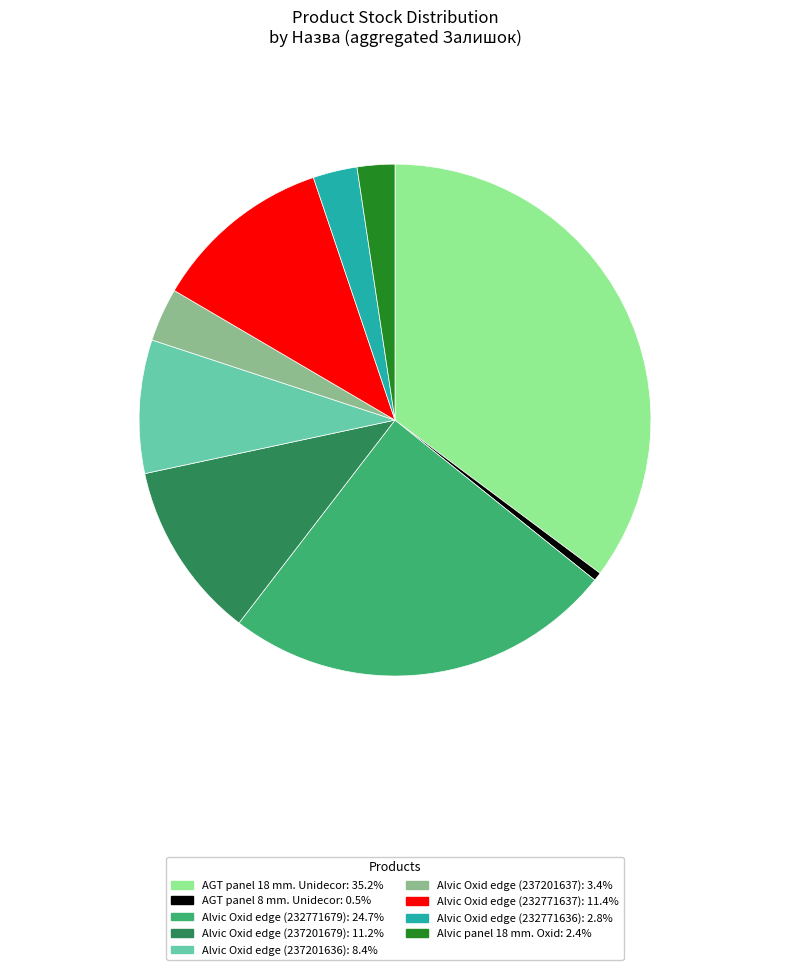

Does Alvic Oxid edge (232771679) account for over 50% of the chart?

No